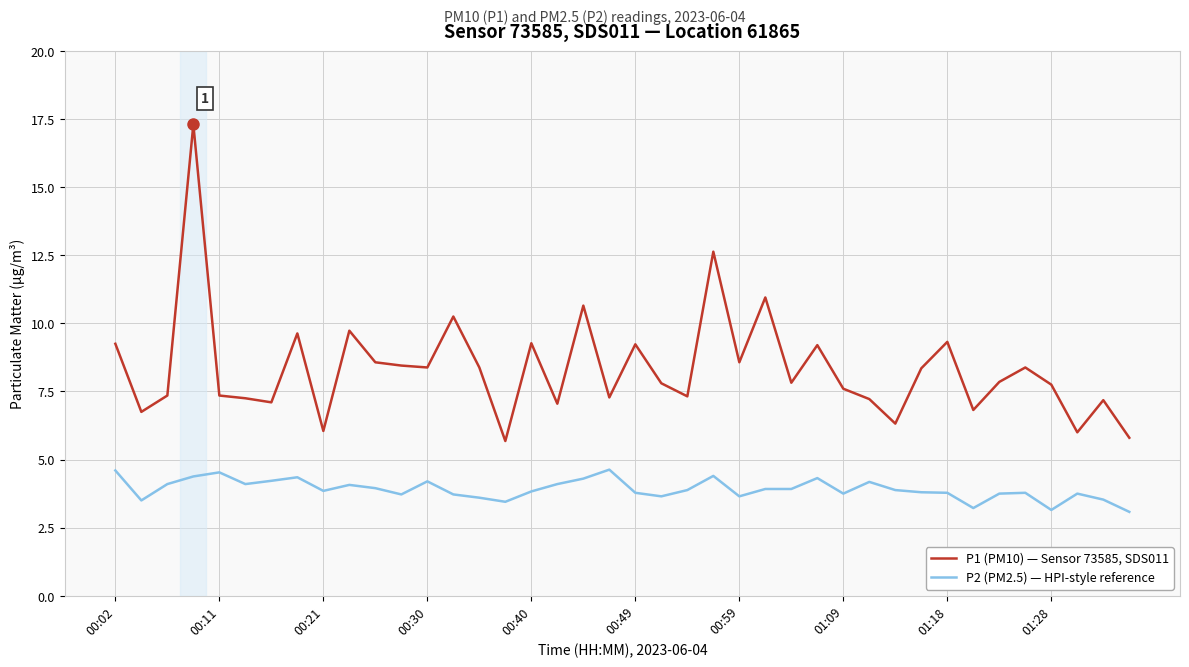

What is the difference between the maximum and minimum values in the P1 (PM10) — Sensor 73585, SDS011 series?

11.6